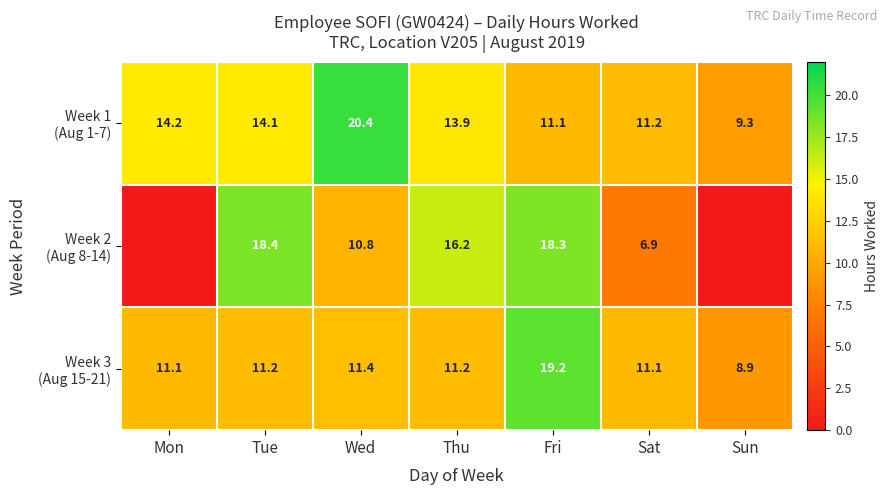

What is the difference between the highest and lowest values at Sat?

4.3